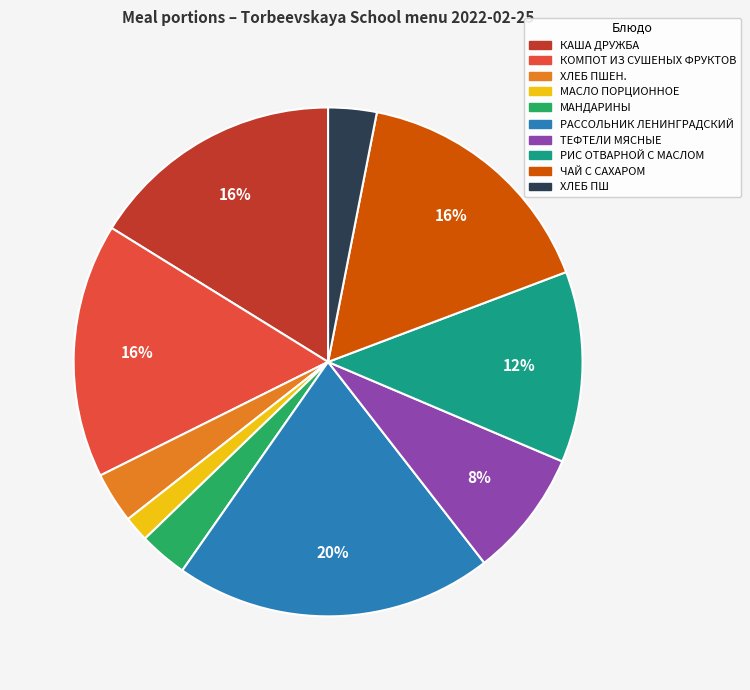

Does any single category account for the majority?

No